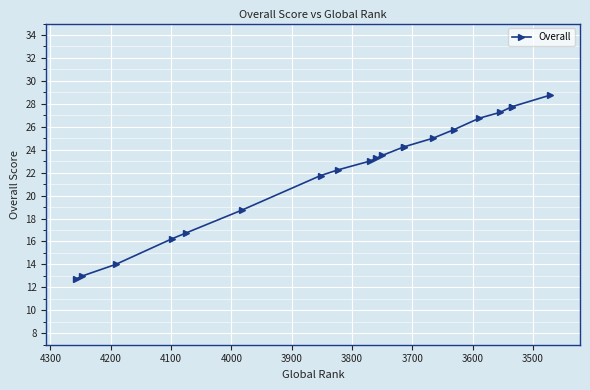

The value at 15 is 16.9. True or false?

False